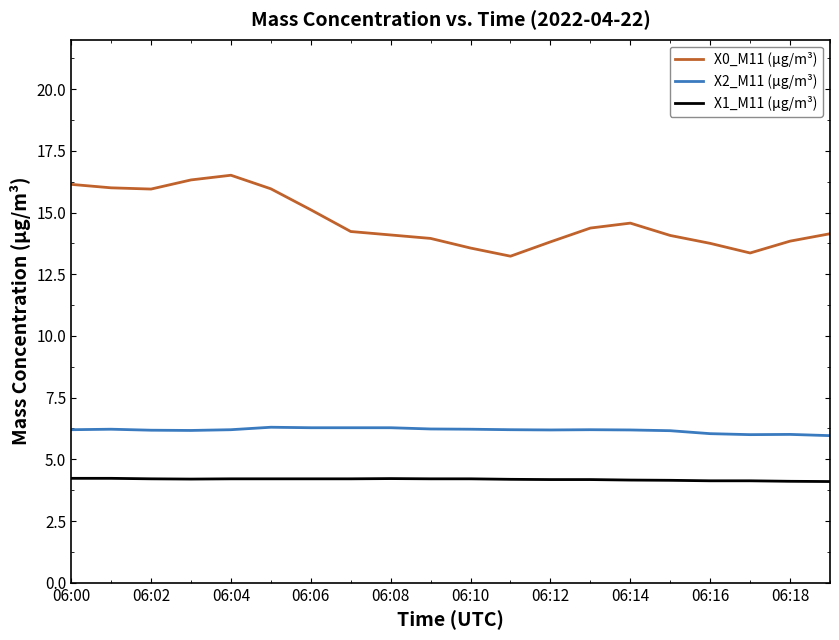

What is the minimum value shown in the chart?

4.1